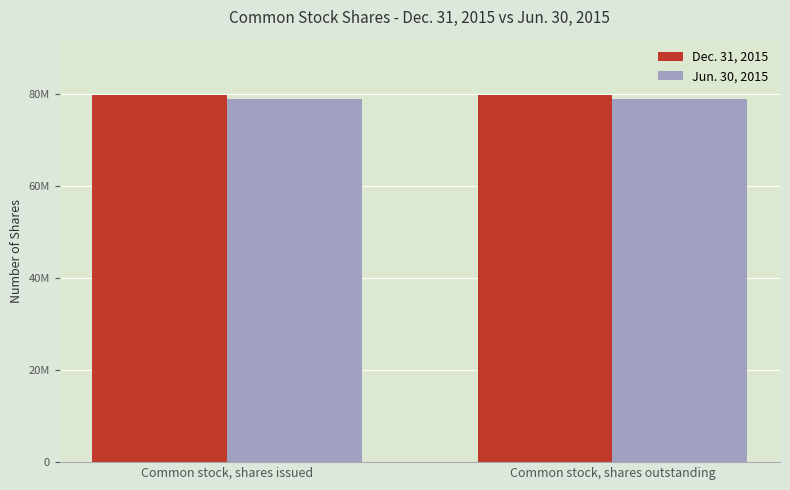

Does the chart contain any negative values?

No